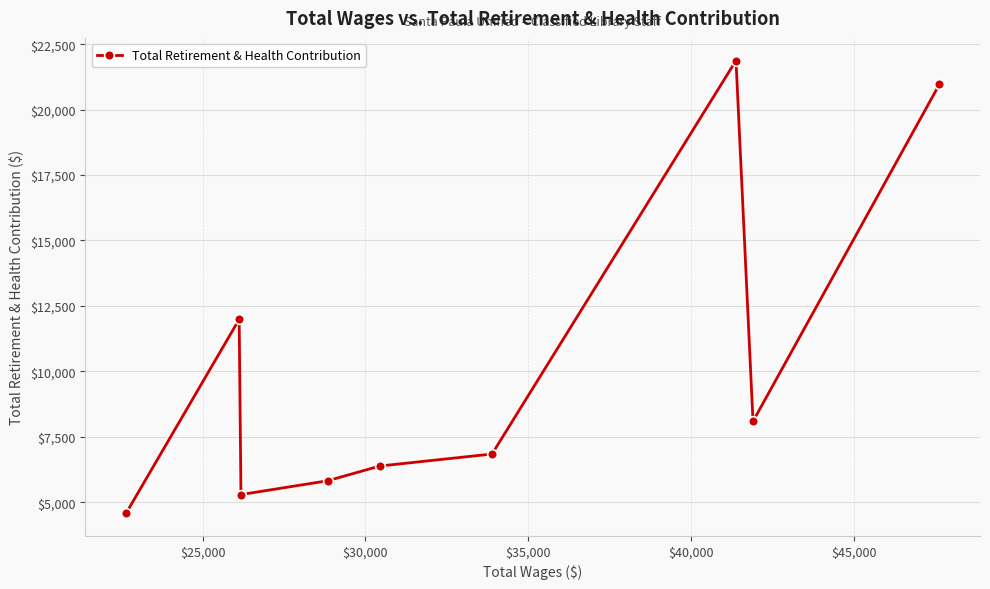

How many points are lower than both their immediate neighbors (excluding endpoints)?

2